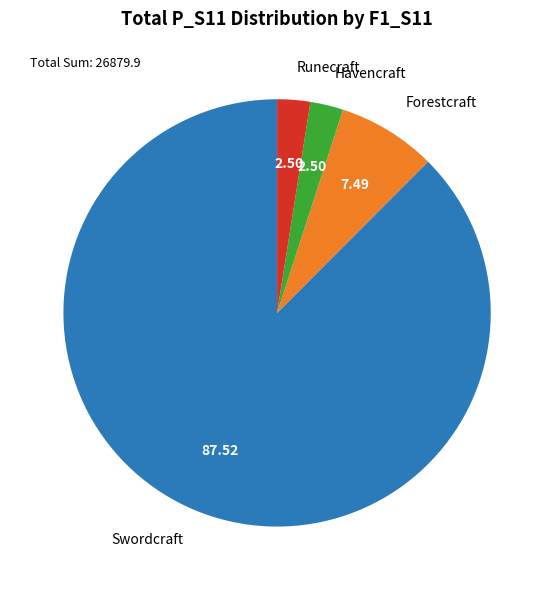

Combined, do Runecraft and Swordcraft account for over 50%?

Yes